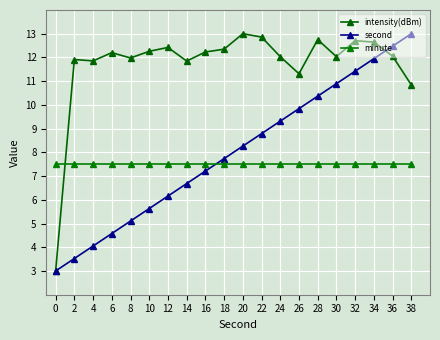

How many intersections are there between second and intensity(dBm)?

1